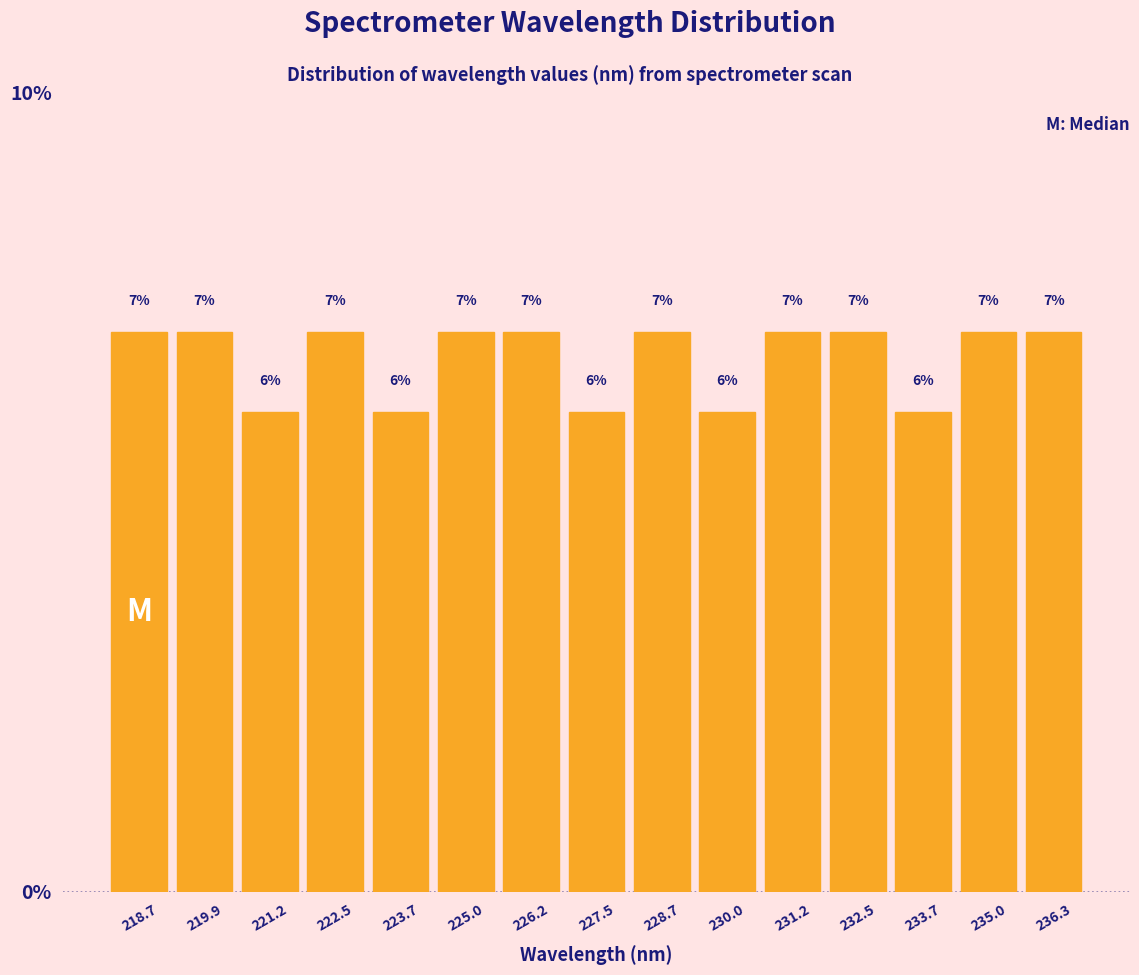

Reading left to right, list every bar in this chart as the range it spans on the x-axis followed by its height. The bar edges are not printed on the chart, so give them approximately, as read against the axis.

218.0 to 219.4: 7
219.4 to 220.6: 7
220.6 to 221.8: 6
221.8 to 223.0: 7
223.0 to 224.4: 6
224.4 to 225.6: 7
225.6 to 226.8: 7
226.8 to 228.0: 6
228.0 to 229.4: 7
229.4 to 230.6: 6
230.6 to 231.8: 7
231.8 to 233.2: 7
233.2 to 234.4: 6
234.4 to 235.6: 7
235.6 to 236.8: 7